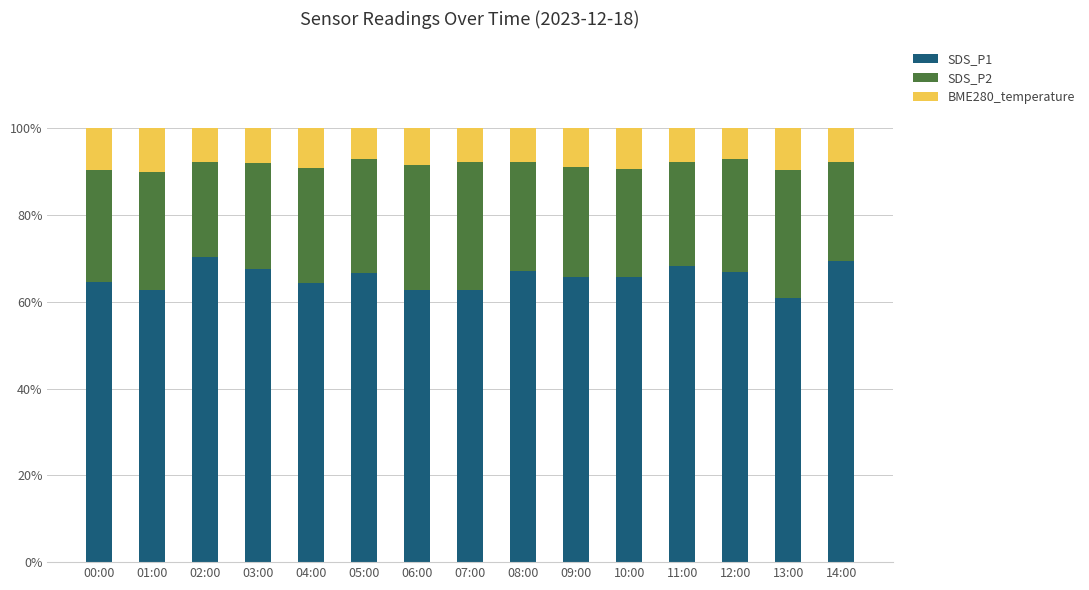

The SDS_P1 series shows 67.6 at 03:00. True or false?

True